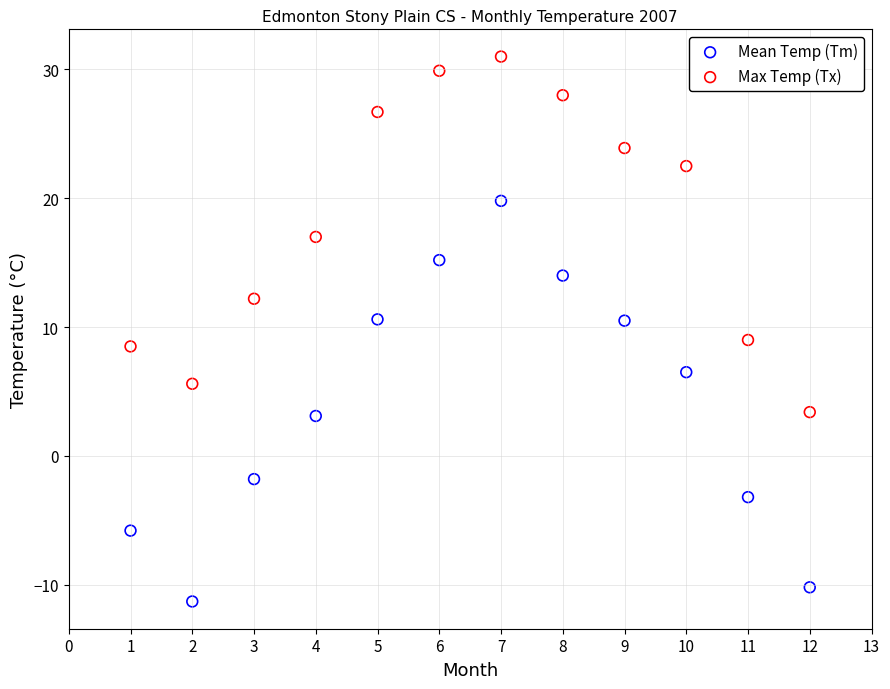

Which series contains the highest Y value?

Max Temp (Tx)